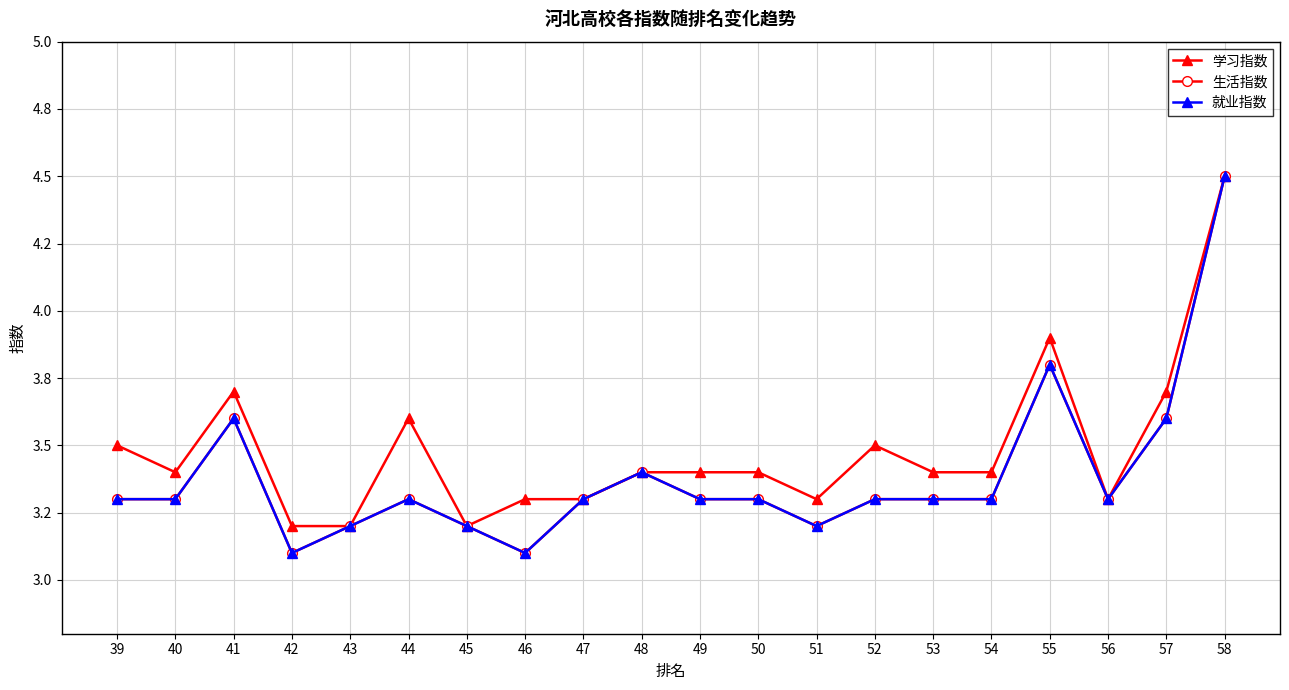

Reading right to left, transcribe all the data shown in this chart.

学习指数: 4.5	3.7	3.3	3.9	3.4	3.4	3.5	3.3	3.4	3.4	3.4	3.3	3.3	3.2	3.6	3.2	3.2	3.7	3.4	3.5
生活指数: 4.5	3.6	3.3	3.8	3.3	3.3	3.3	3.2	3.3	3.3	3.4	3.3	3.1	3.2	3.3	3.2	3.1	3.6	3.3	3.3
就业指数: 4.5	3.6	3.3	3.8	3.3	3.3	3.3	3.2	3.3	3.3	3.4	3.3	3.1	3.2	3.3	3.2	3.1	3.6	3.3	3.3